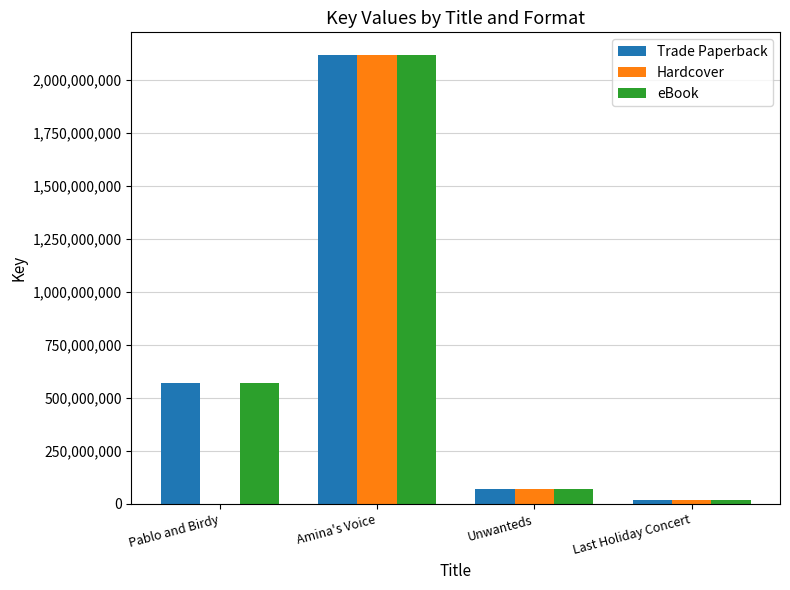

Read the Hardcover value at Amina's Voice, to the nearest 50.

2117282450